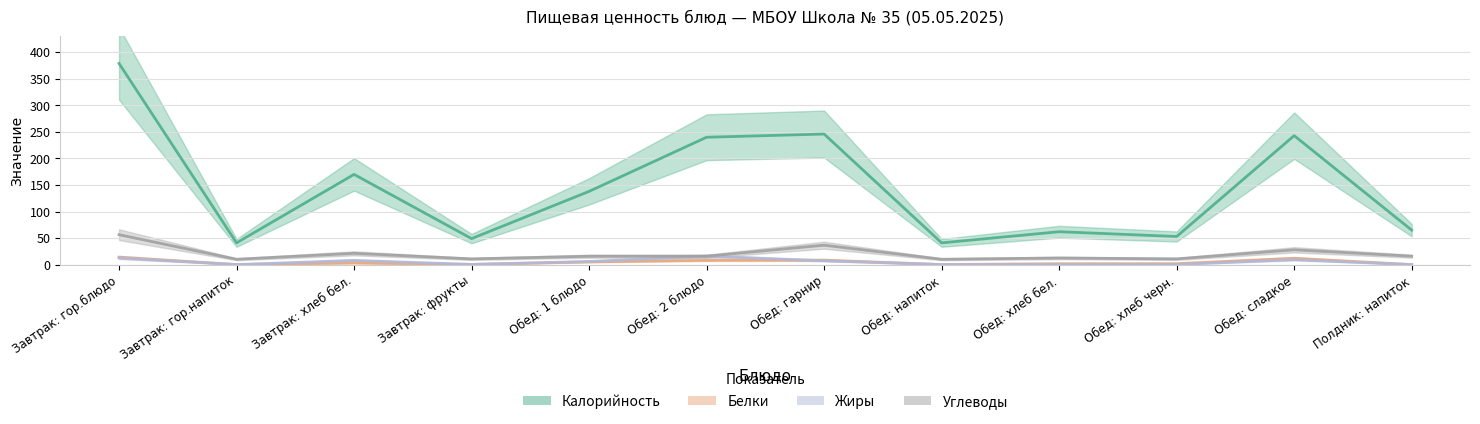

How many lines are shown in the chart?

4